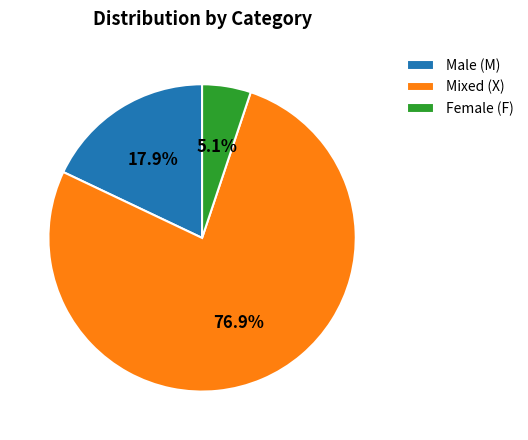

Rank the categories by value from highest to lowest.

Mixed (X), Male (M), Female (F)